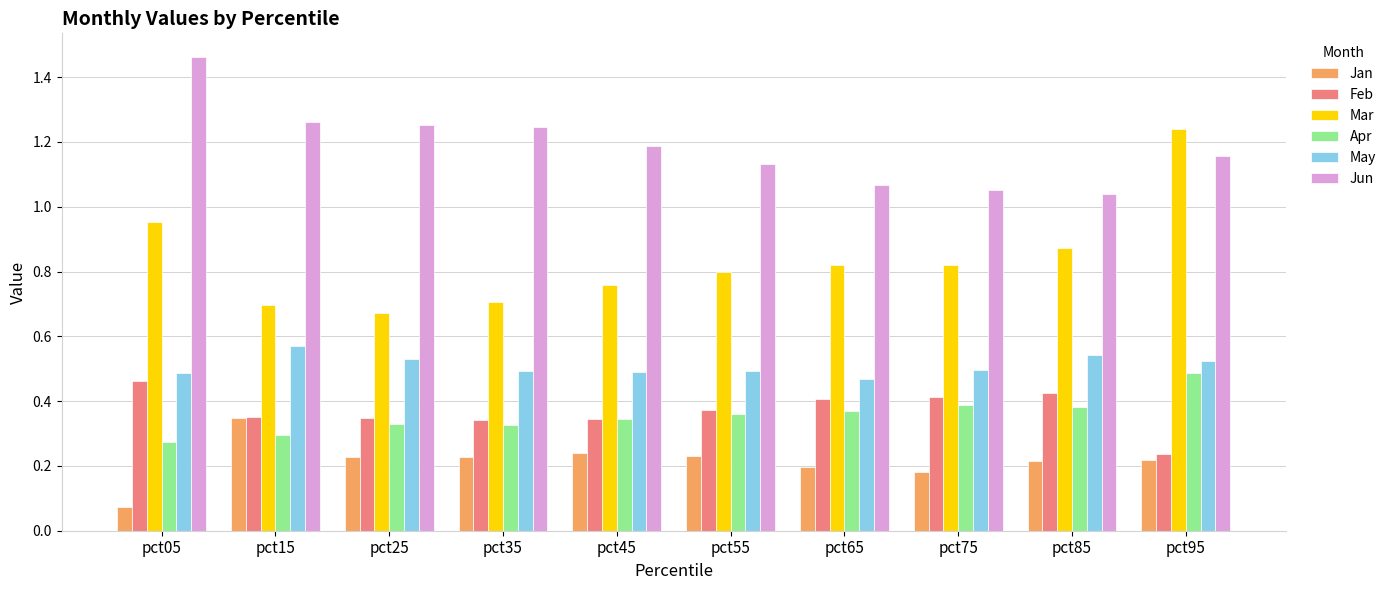

Which series has the largest range (max minus min)?

Mar